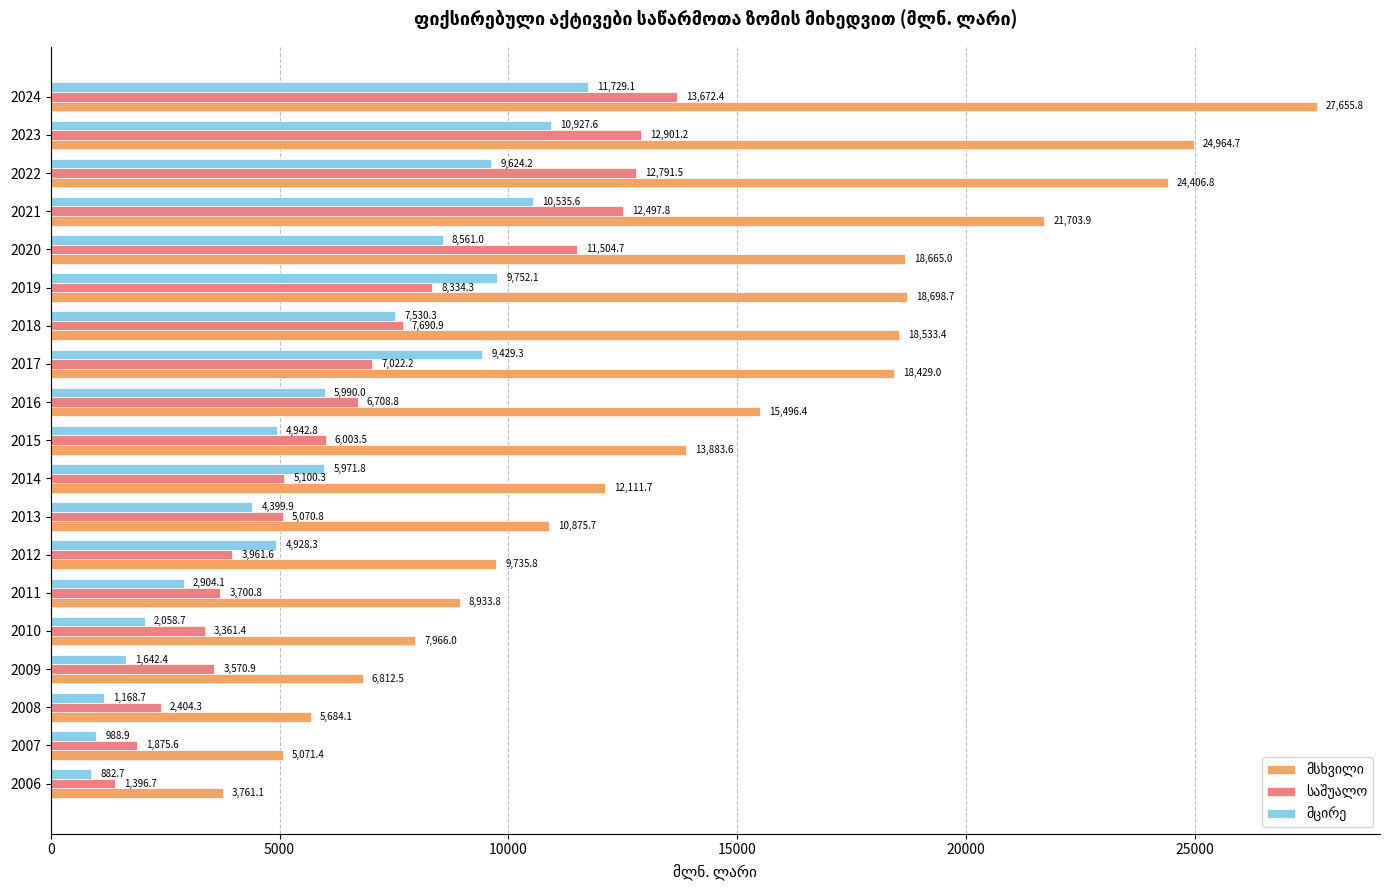

What is the total value across all series at 2018?

33754.6